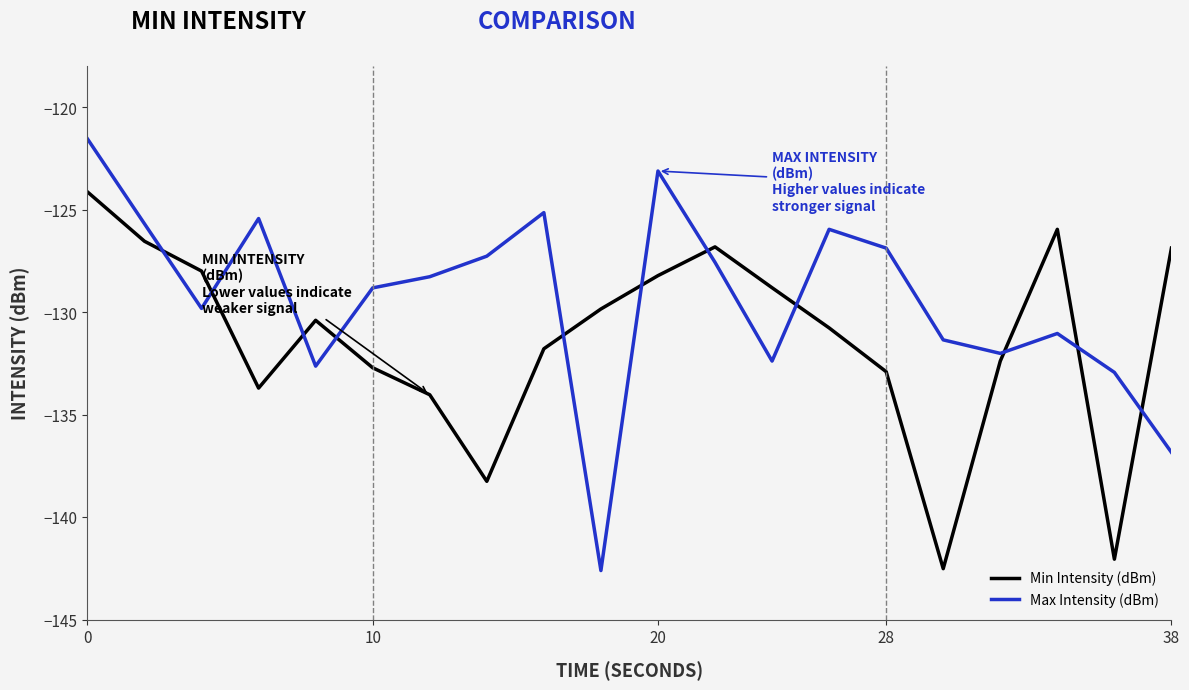

What is the difference between the maximum and minimum values in the Min Intensity (dBm) series?

18.4